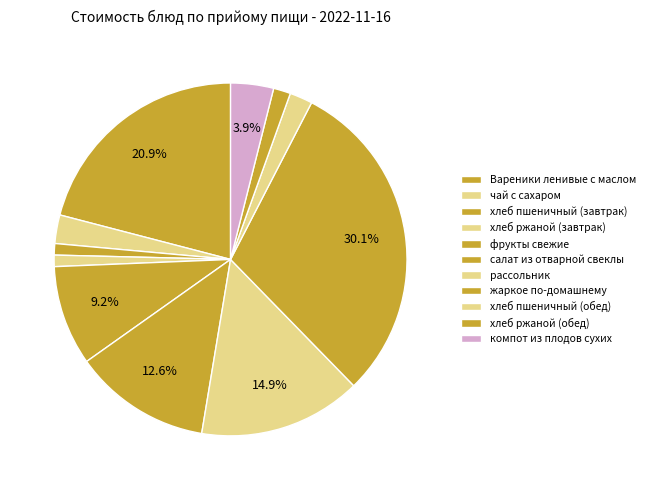

What percentage is NOT represented by фрукты свежие?

90.8%